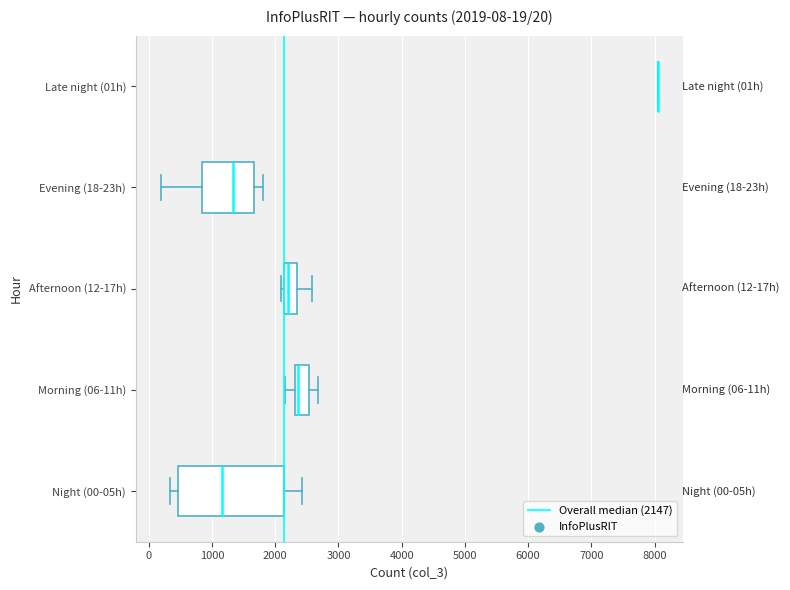

Which box is the widest, from its left edge to its right edge?

Night (00-05h)